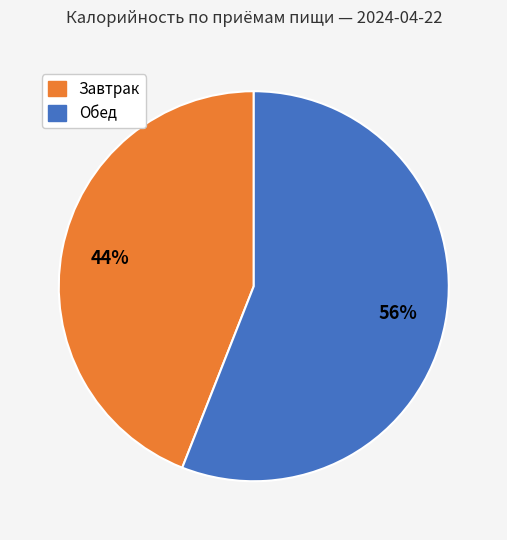

Is there any slice that represents more than half of the pie?

Yes